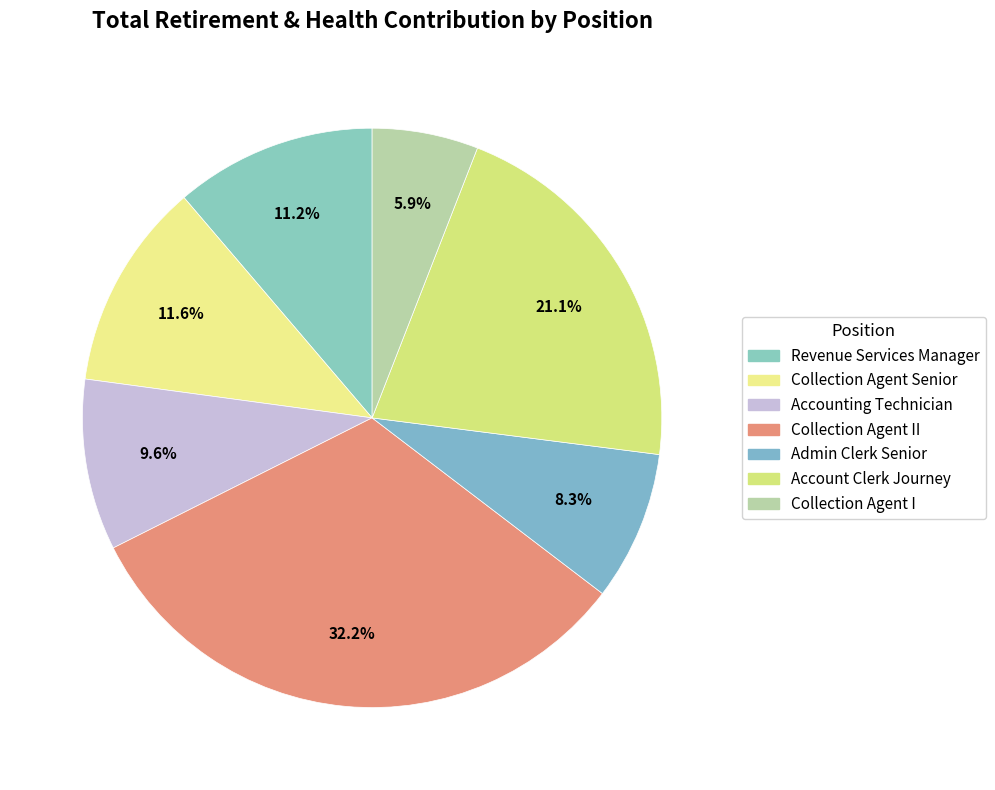

Count the number of slices in the pie.

7